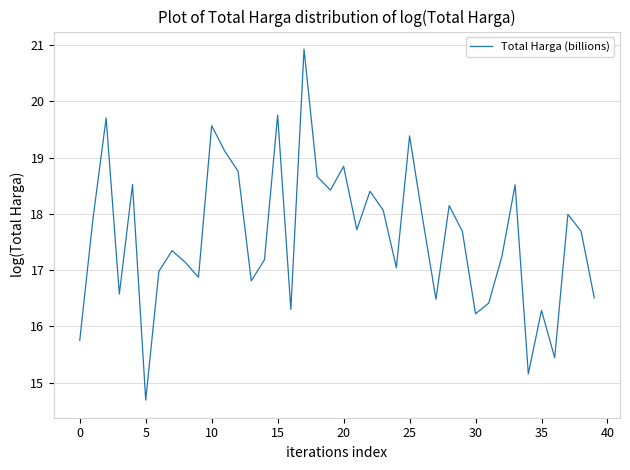

What is the difference between the maximum and minimum values?

6.2